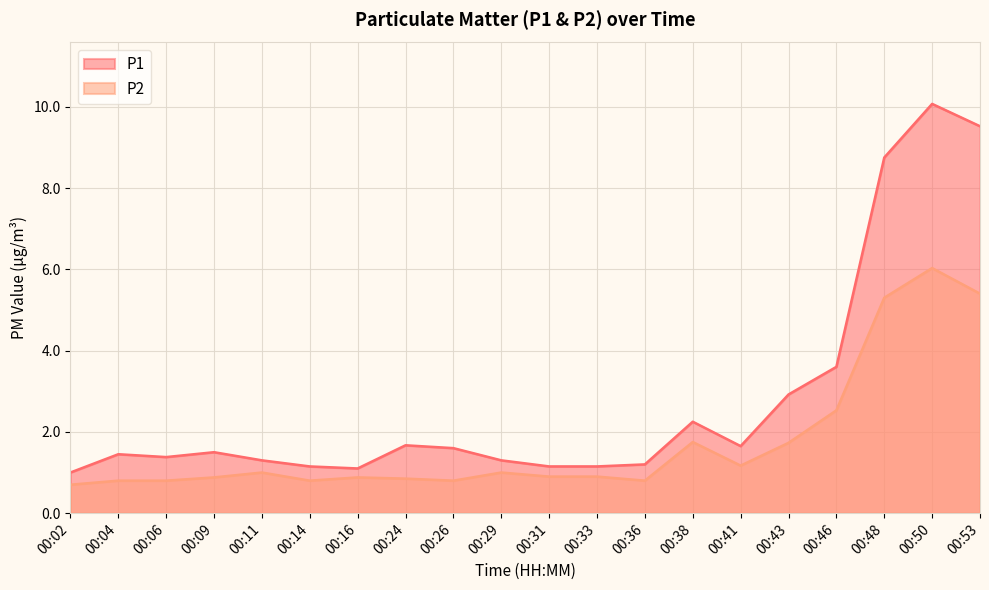

True or false: P2 and P1 cross at least once.

False